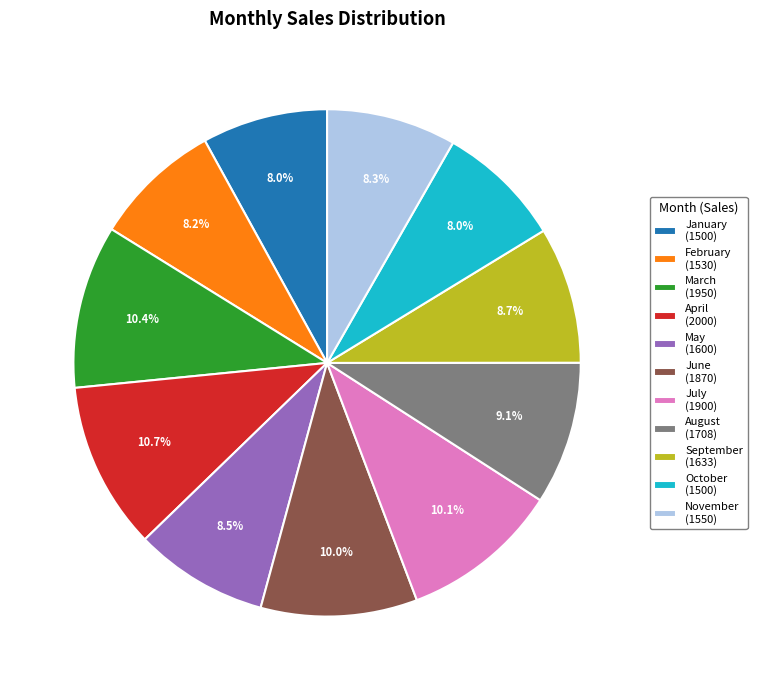

Does May (1600) represent more than half of the total?

No